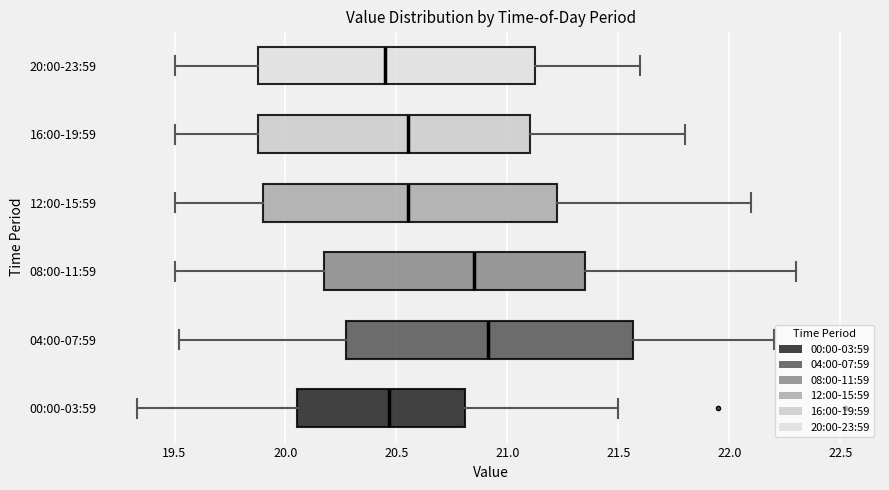

Where does the left whisker of the box for 20:00-23:59 end on the x-axis? The values are not printed on the chart, so give them approximately, as read against the axis.

19.50